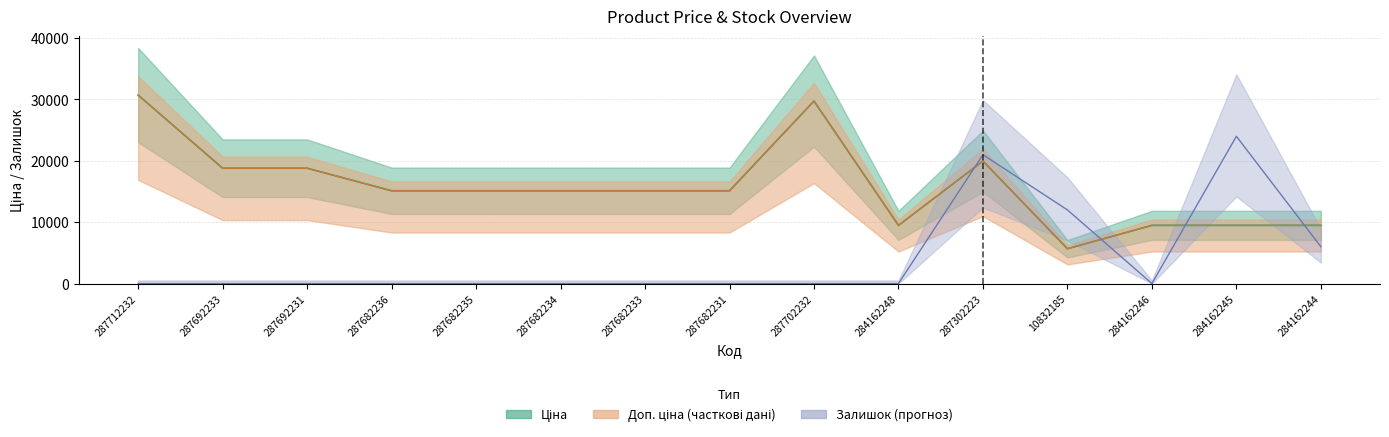

At which category does Ціна reach its first local valley?

284162248